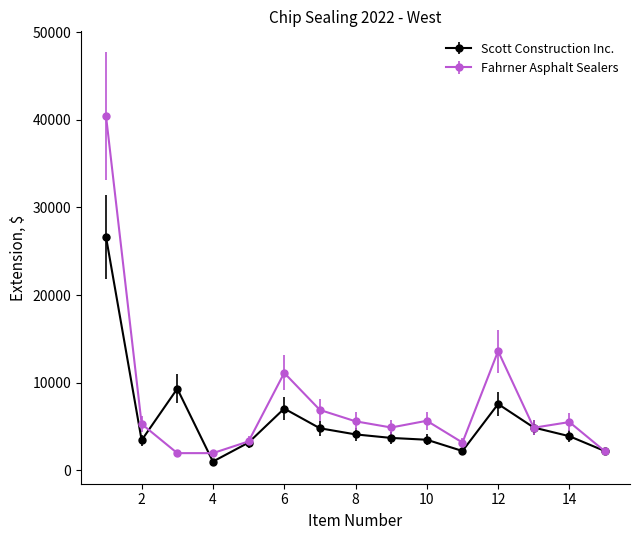

List the series in order of their peak value, lowest first.

Scott Construction Inc., Fahrner Asphalt Sealers